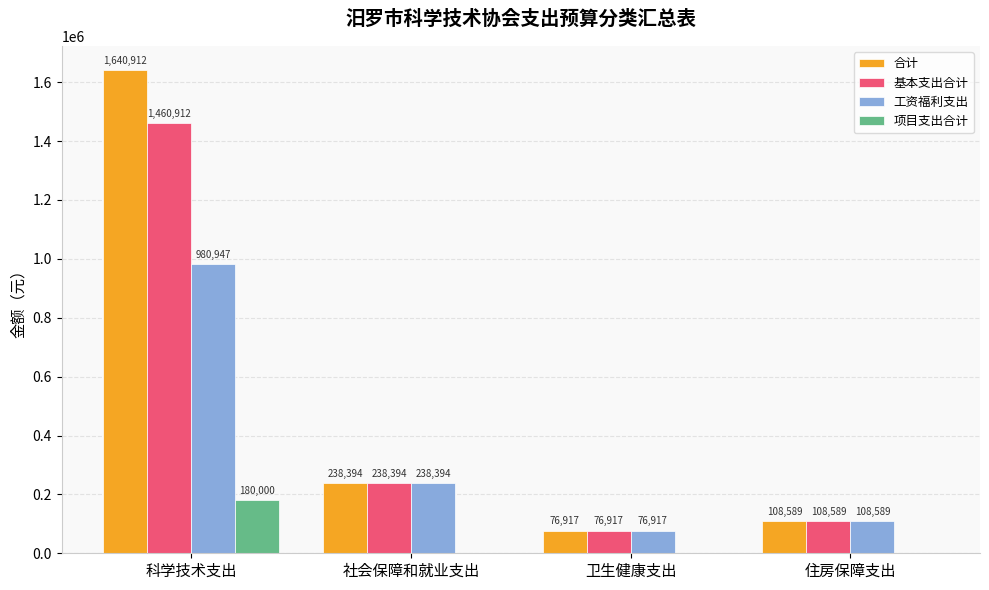

What is the greatest value displayed?

1640912.0